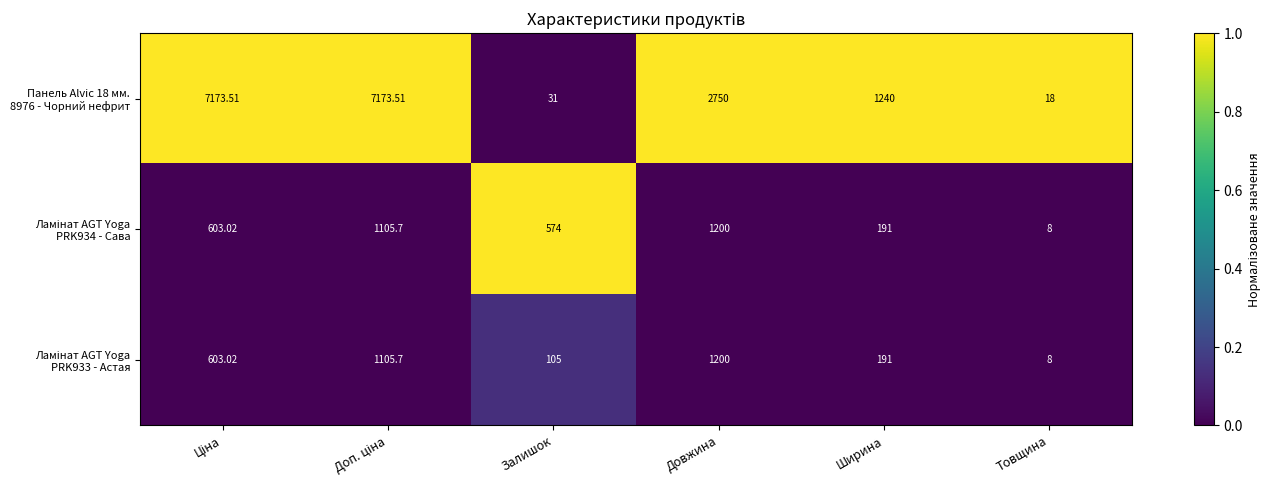

Which category has the lowest value across all series?

Товщина